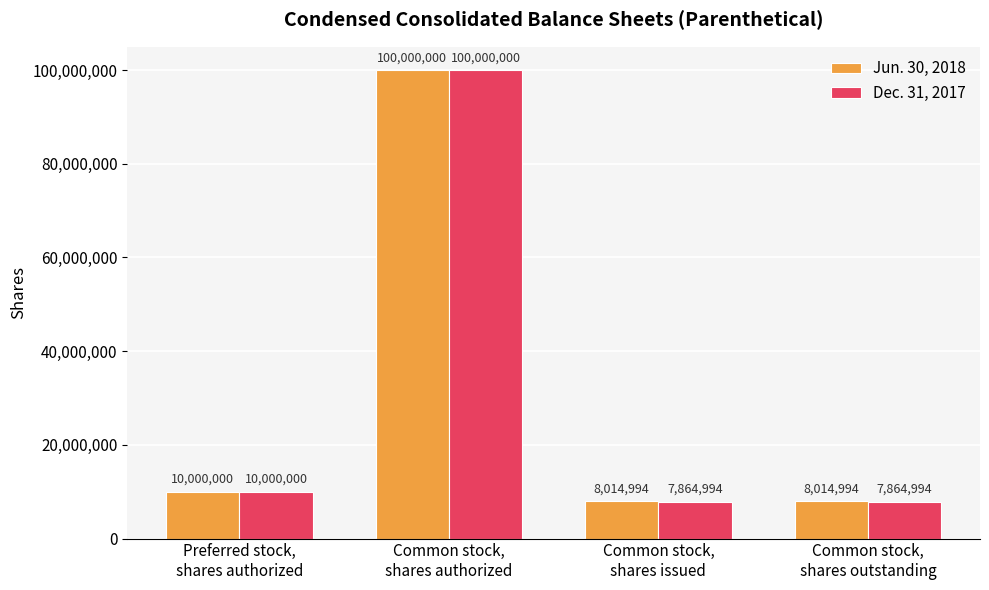

What is the smallest value displayed?

7864994